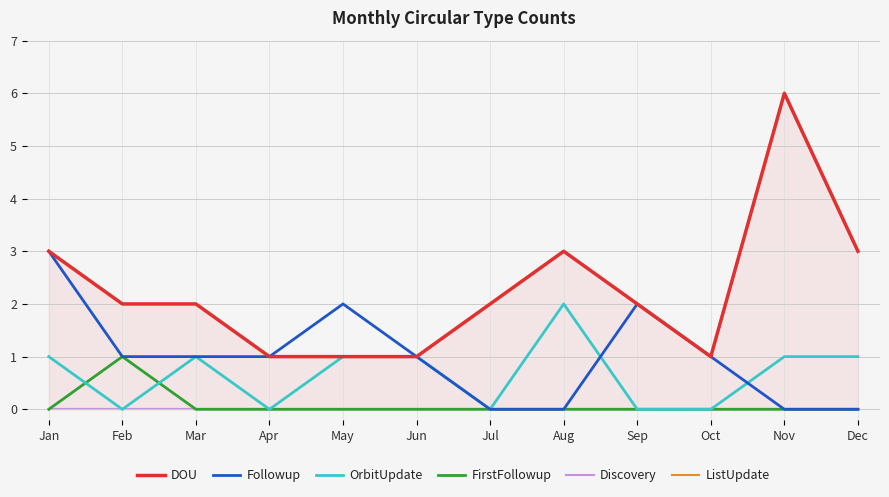

Reading left to right, extract all data points from this chart.

DOU: Jan=3	Feb=2	Mar=2	Apr=1	May=1	Jun=1	Jul=2	Aug=3	Sep=2	Oct=1	Nov=6	Dec=3
Followup: Jan=3	Feb=1	Mar=1	Apr=1	May=2	Jun=1	Jul=0	Aug=0	Sep=2	Oct=1	Nov=0	Dec=0
OrbitUpdate: Jan=1	Feb=0	Mar=1	Apr=0	May=1	Jun=1	Jul=0	Aug=2	Sep=0	Oct=0	Nov=1	Dec=1
FirstFollowup: Jan=0	Feb=1	Mar=0	Apr=0	May=0	Jun=0	Jul=0	Aug=0	Sep=0	Oct=0	Nov=0	Dec=0
Discovery: Jan=0	Feb=0	Mar=0	Apr=0	May=0	Jun=0	Jul=0	Aug=0	Sep=0	Oct=0	Nov=0	Dec=0
ListUpdate: Jan=0	Feb=0	Mar=0	Apr=0	May=0	Jun=0	Jul=0	Aug=0	Sep=0	Oct=0	Nov=0	Dec=0